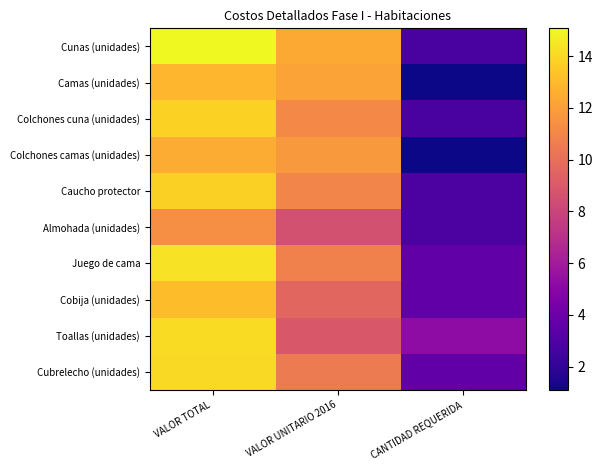

Between VALOR TOTAL and VALOR UNITARIO 2016, which series saw the biggest shift?

Toallas (unidades)